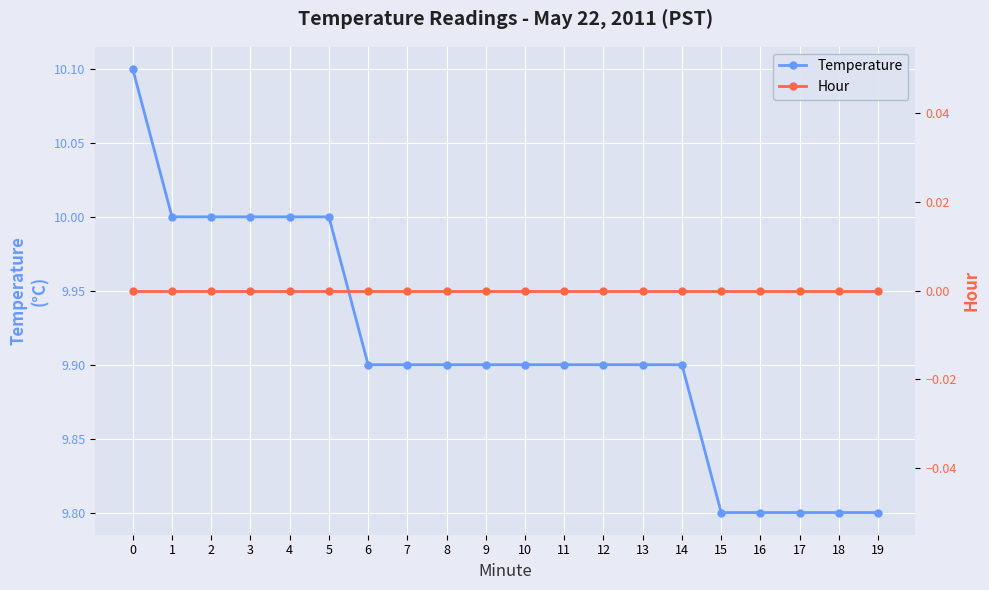

True or false: Hour and Temperature cross at least once.

False